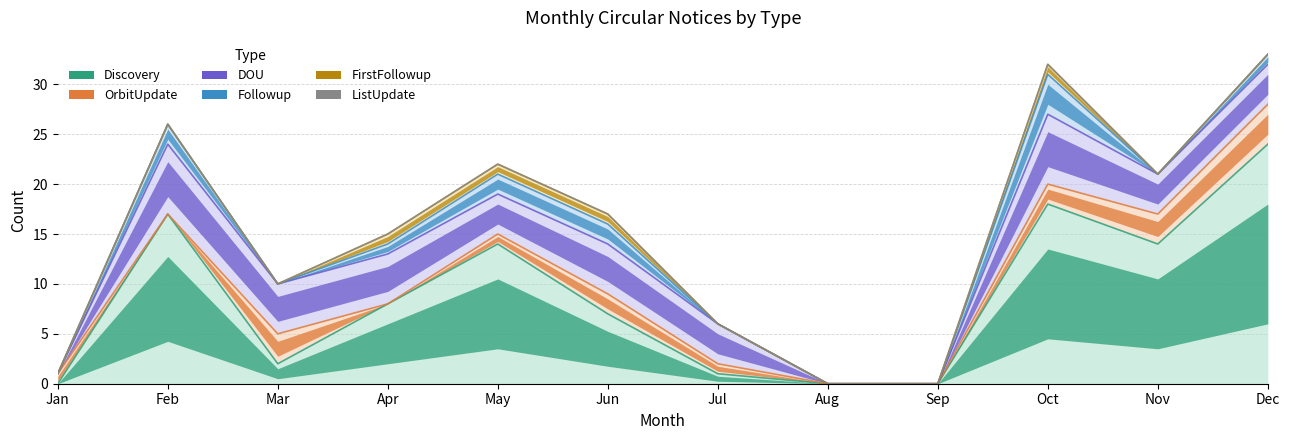

Rank the categories by ListUpdate value from highest to lowest.

Jan, Feb, Mar, Apr, May, Jun, Jul, Aug, Sep, Oct, Nov, Dec